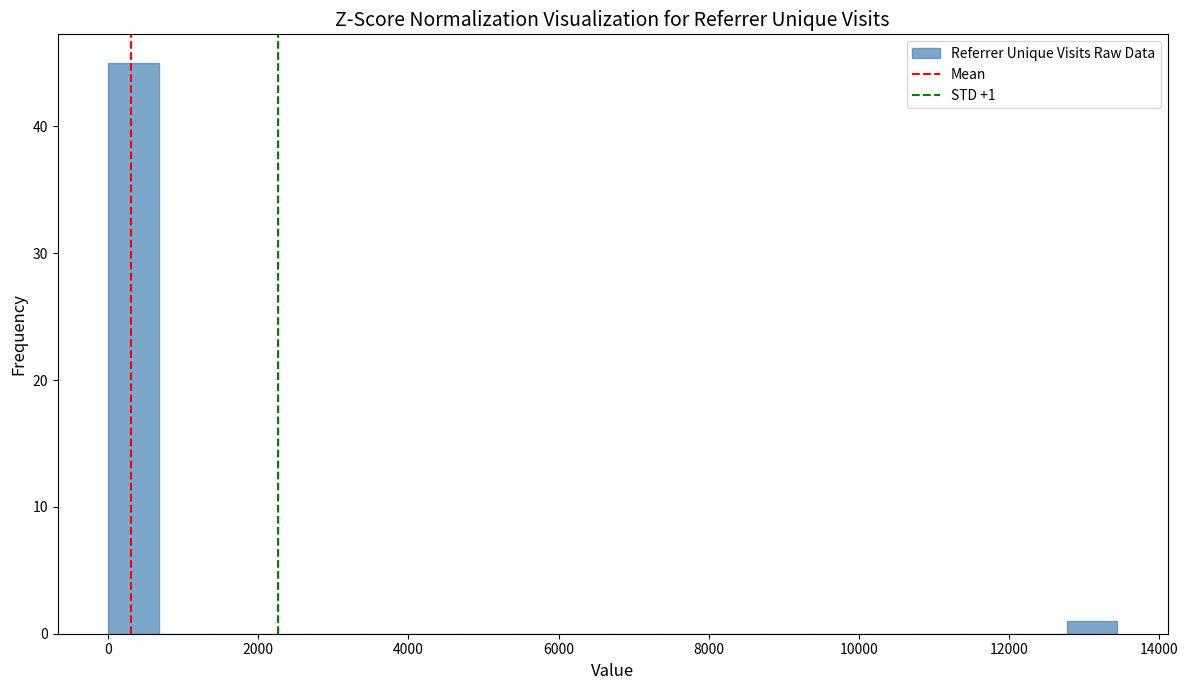

Read against the x-axis, roughly where is the centre of the tallest bar?

400